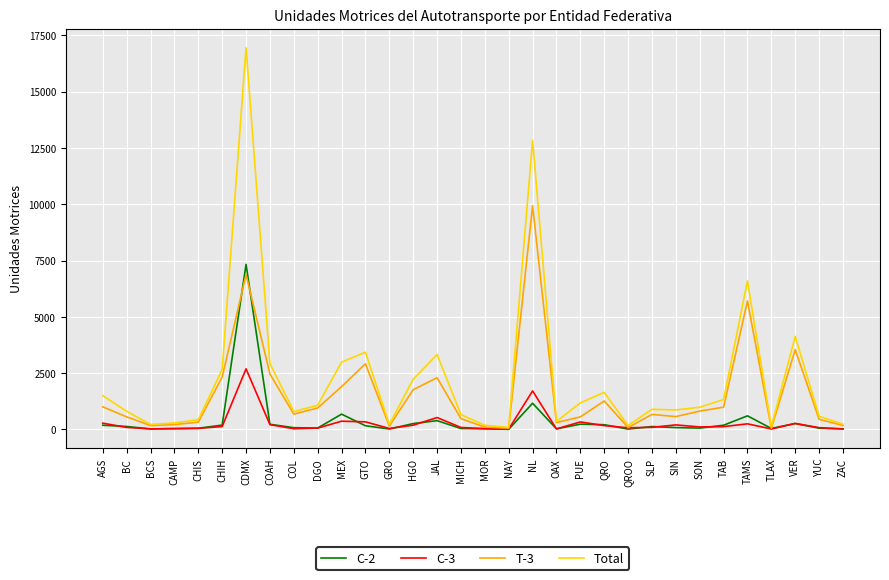

At which category is the sum across all series the highest?

CDMX